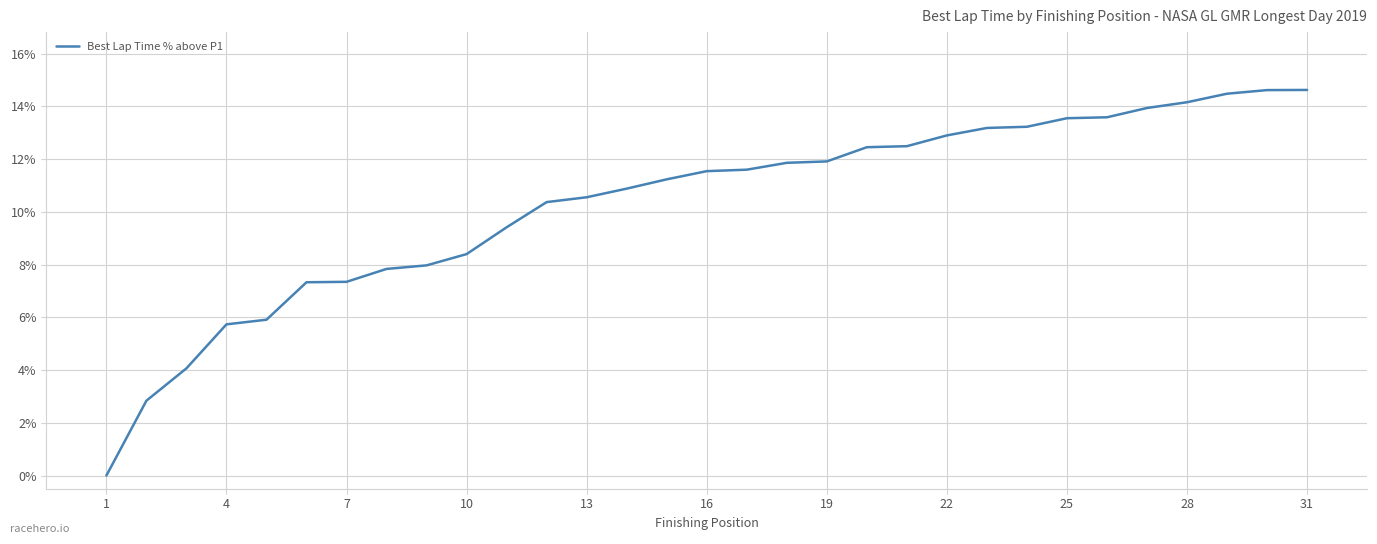

What is the maximum value shown in the chart?

14.6